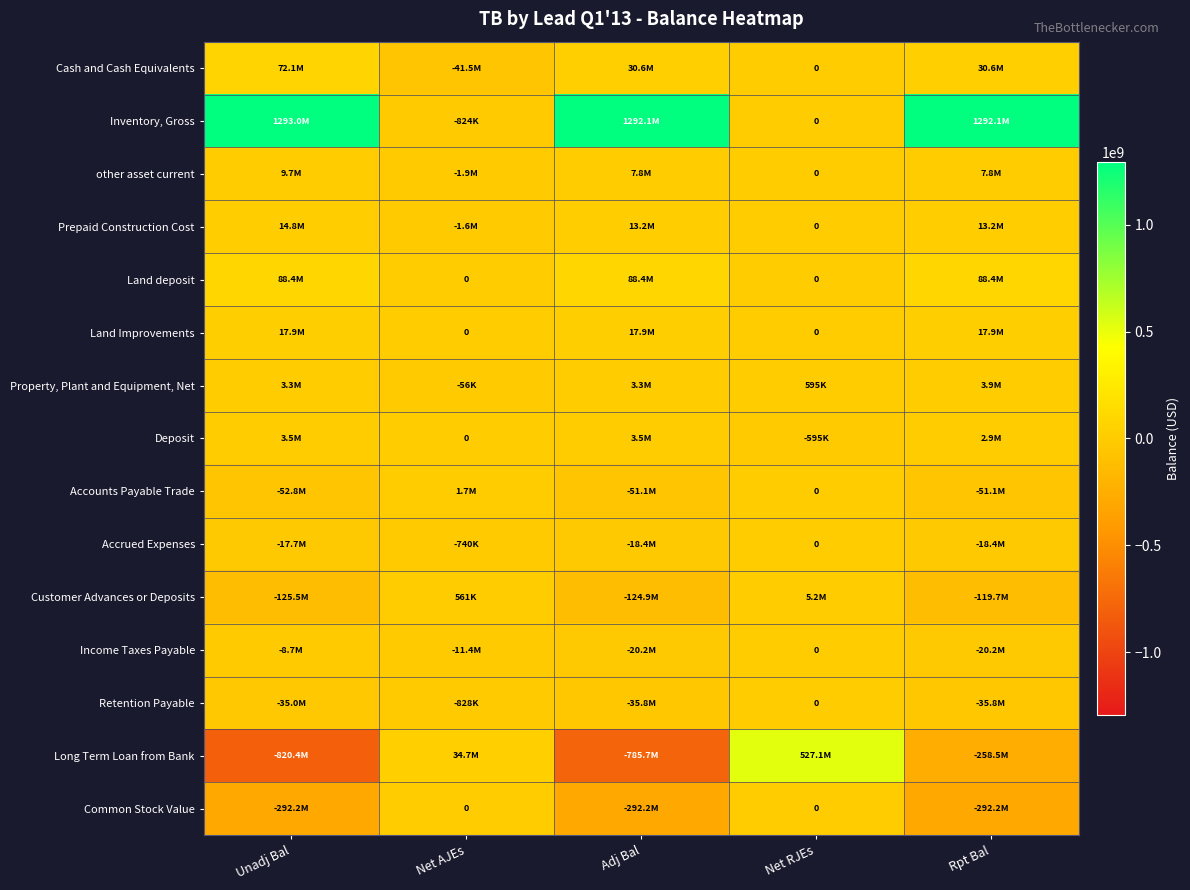

Which series changed the most between Net AJEs and Adj Bal?

Inventory, Gross